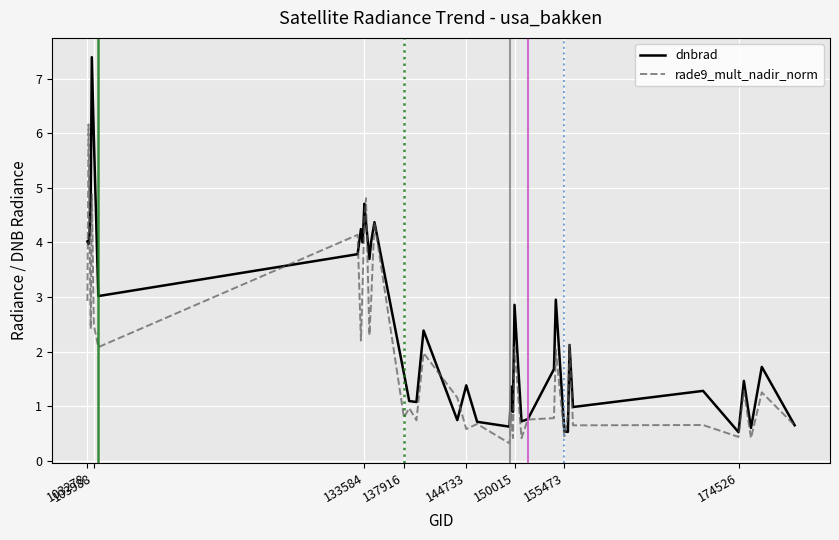

What is the minimum value shown in the chart?

0.3